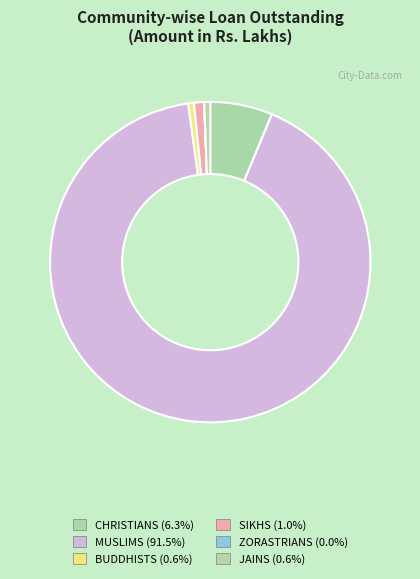

What is the largest slice in the pie chart?

MUSLIMS